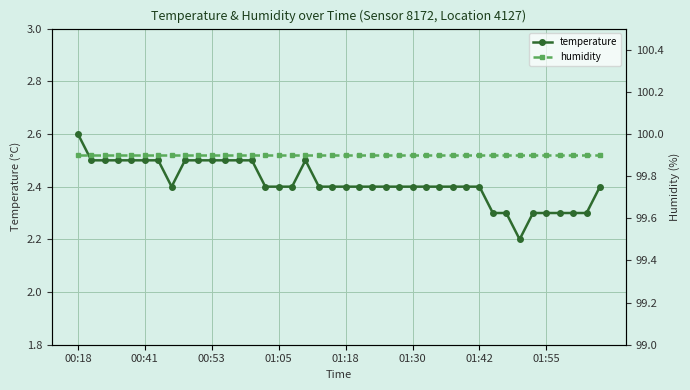

Which category has the highest value in the temperature series?

00:18